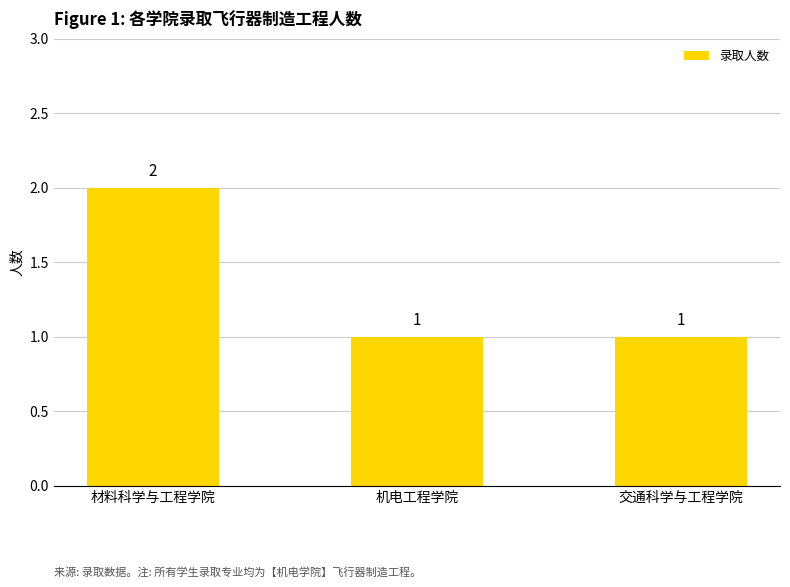

Count the values in the range 1 to 2.

3